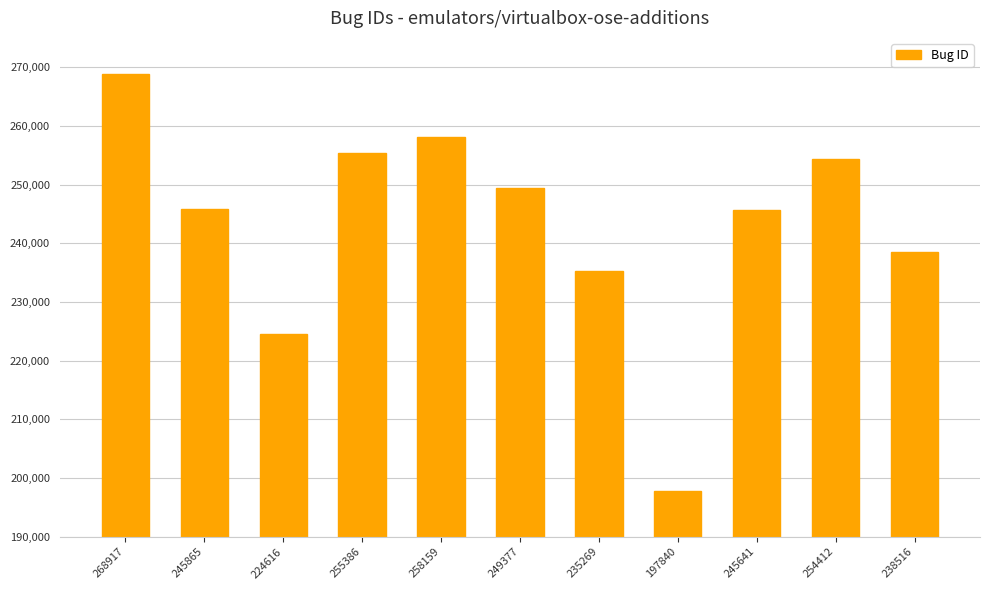

At which label is the value closest to 233378?

235269